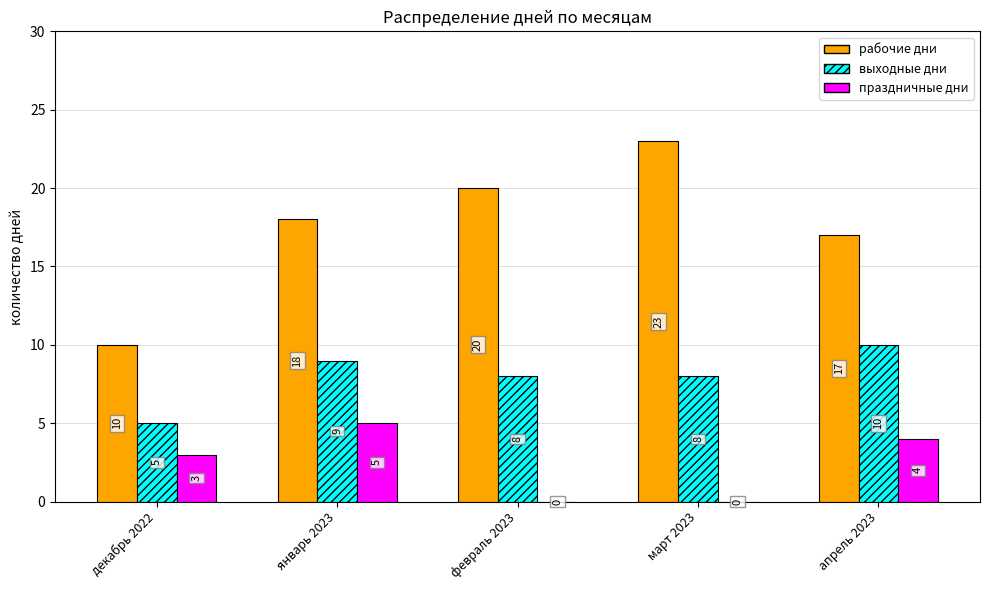

What is the highest value of the праздничные дни series?

5